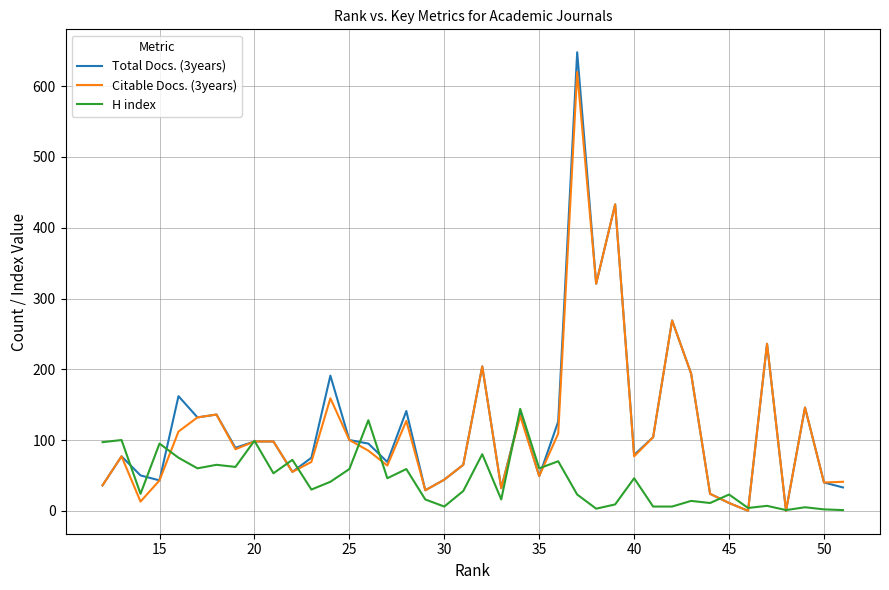

In Total Docs. (3years), how many points are lower than both neighbors (excluding endpoints)?

12